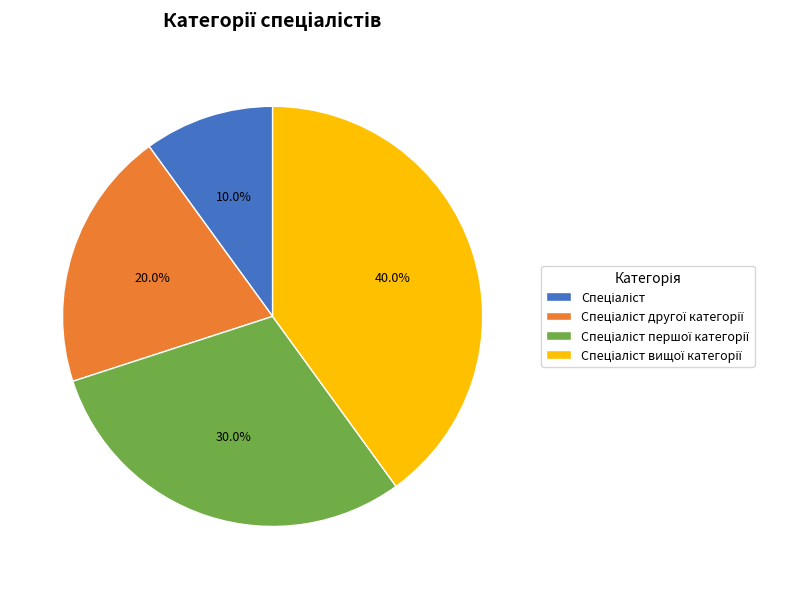

Is there a majority slice in this chart?

No